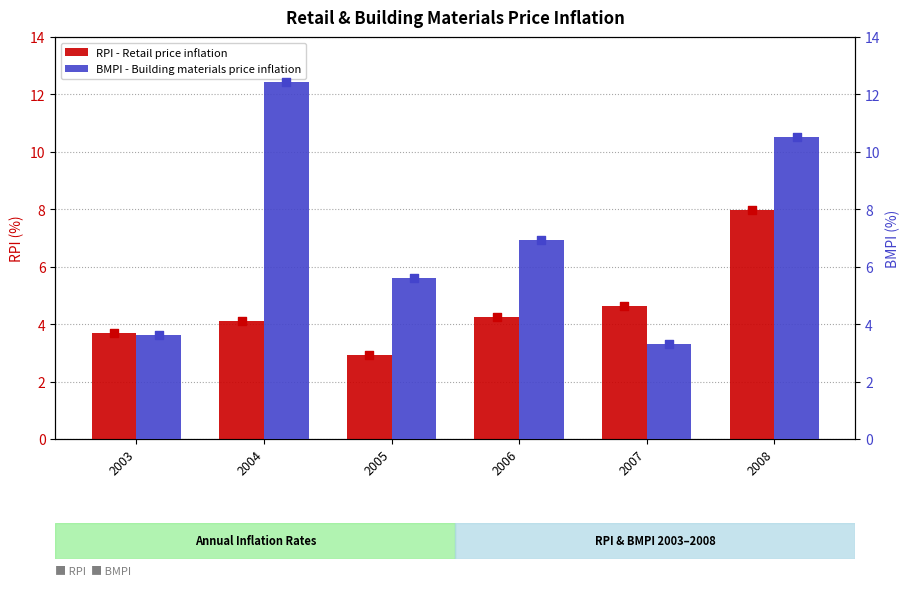

At how many categories does at least one series exceed 5?

4